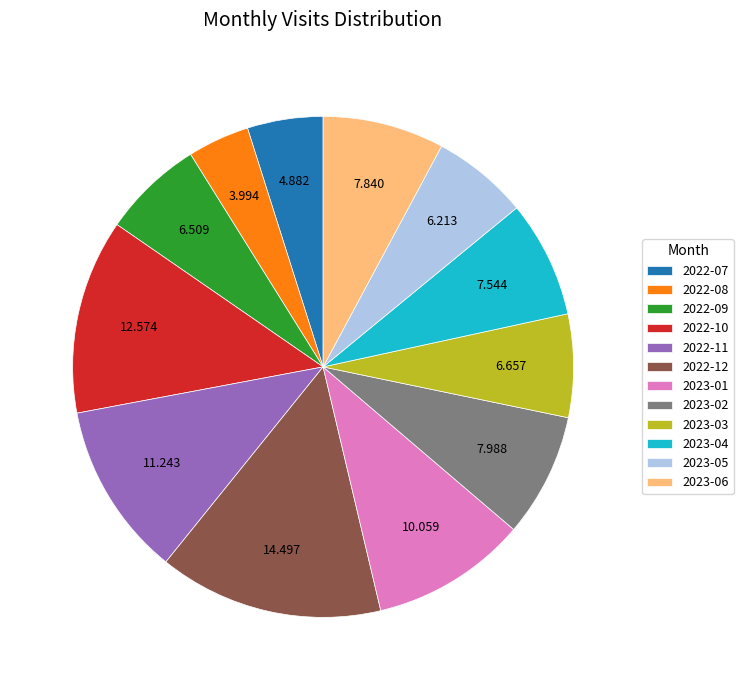

How many slices are in this pie chart?

12